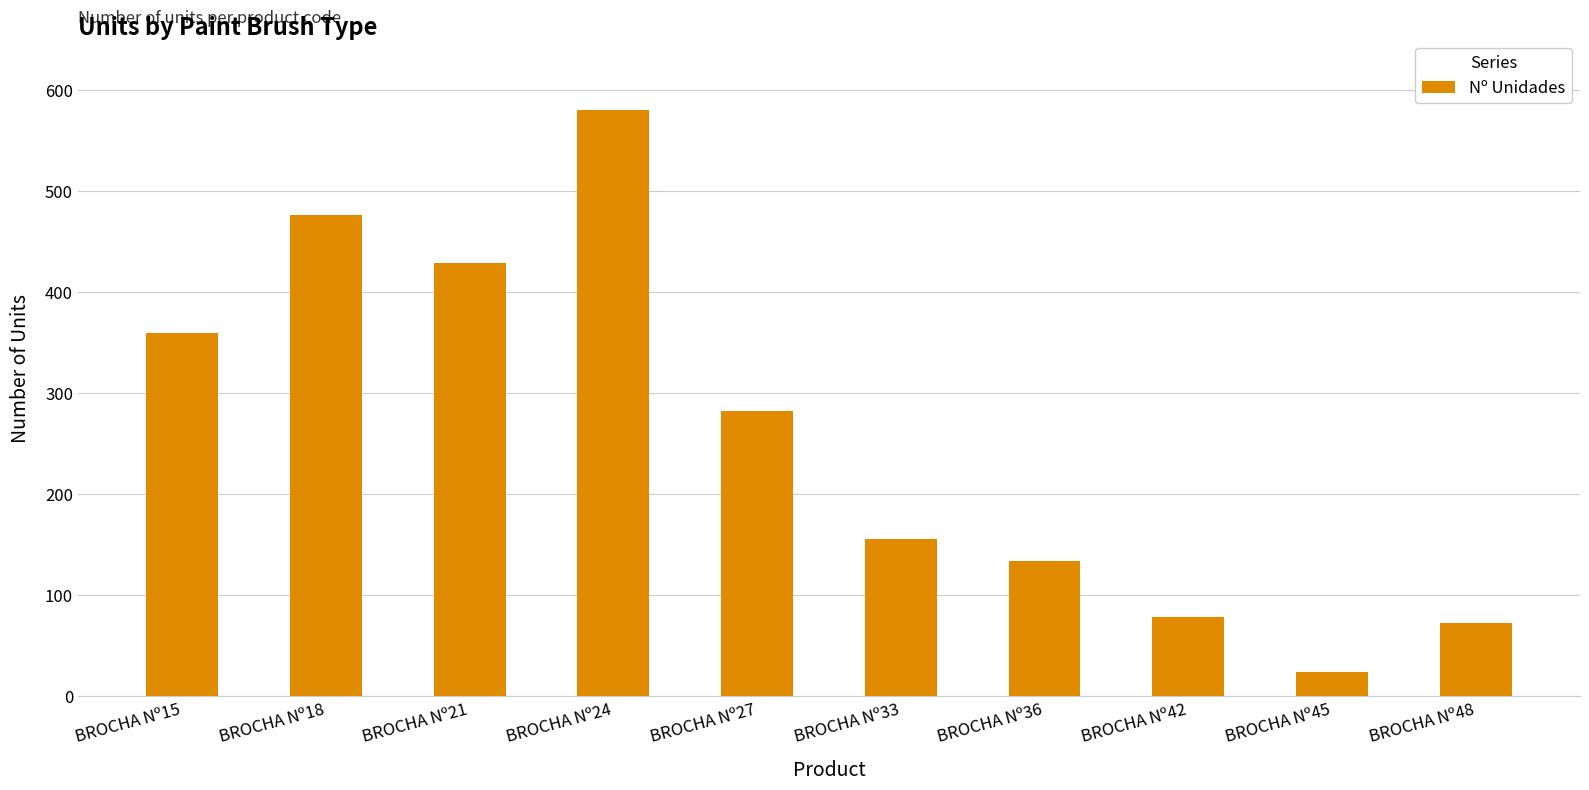

The chart shows a value of 396 at BROCHA Nº24. True or false?

False